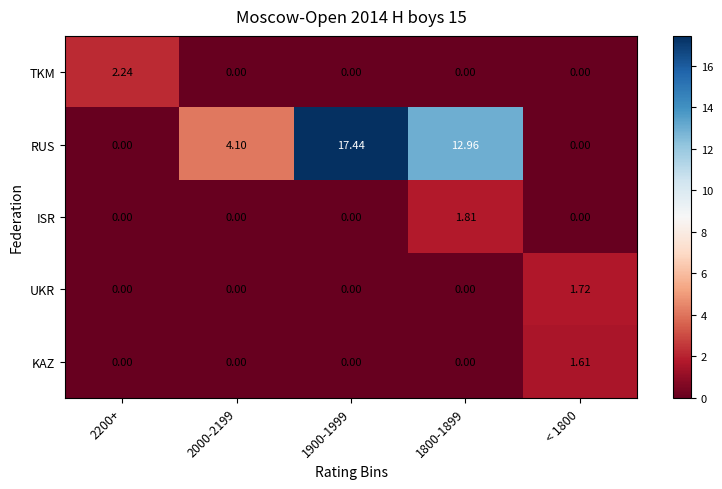

Between 1900-1999 and < 1800, which series saw the biggest shift?

RUS